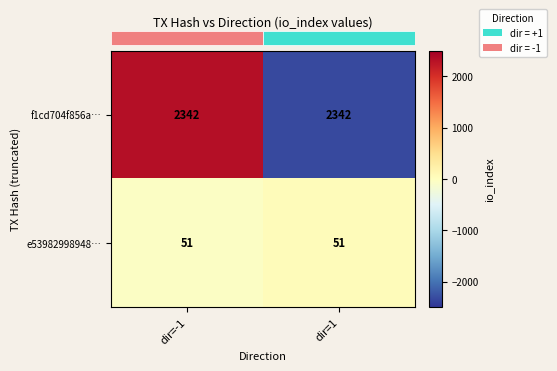

What is the sum of the e53982998948… values at dir=1 and dir=-1?

102